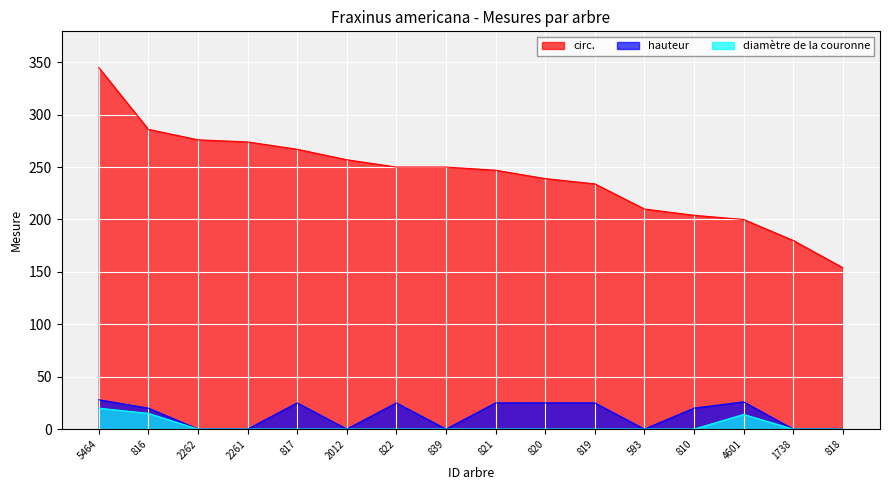

What is the label of the 5th point from the left?

817